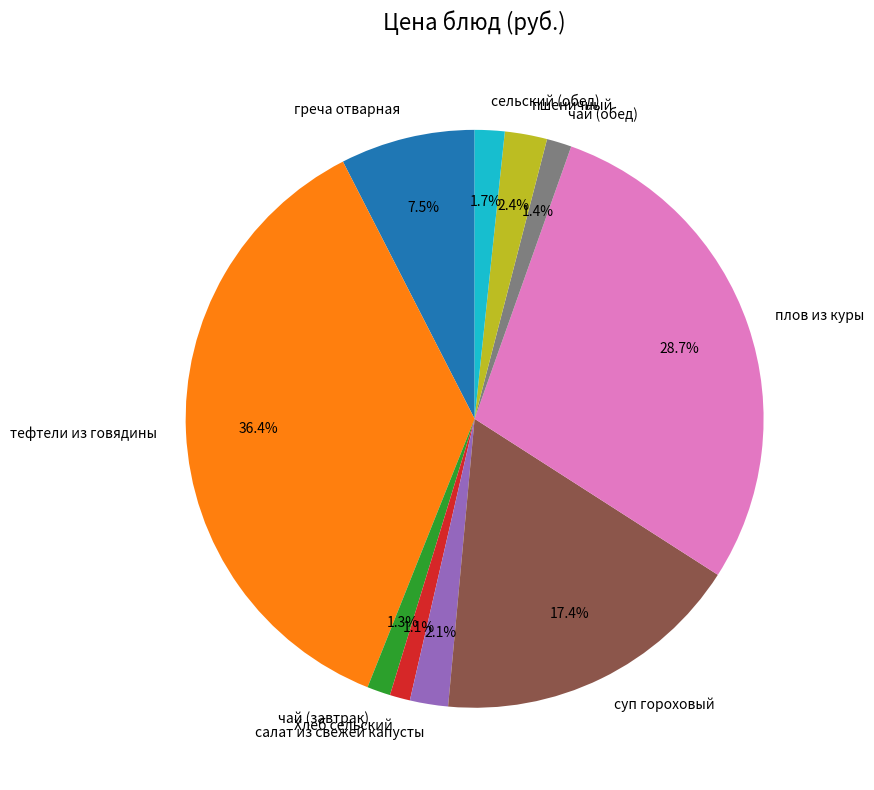

True or false: чай (завтрак) accounts for 11% of the total.

False